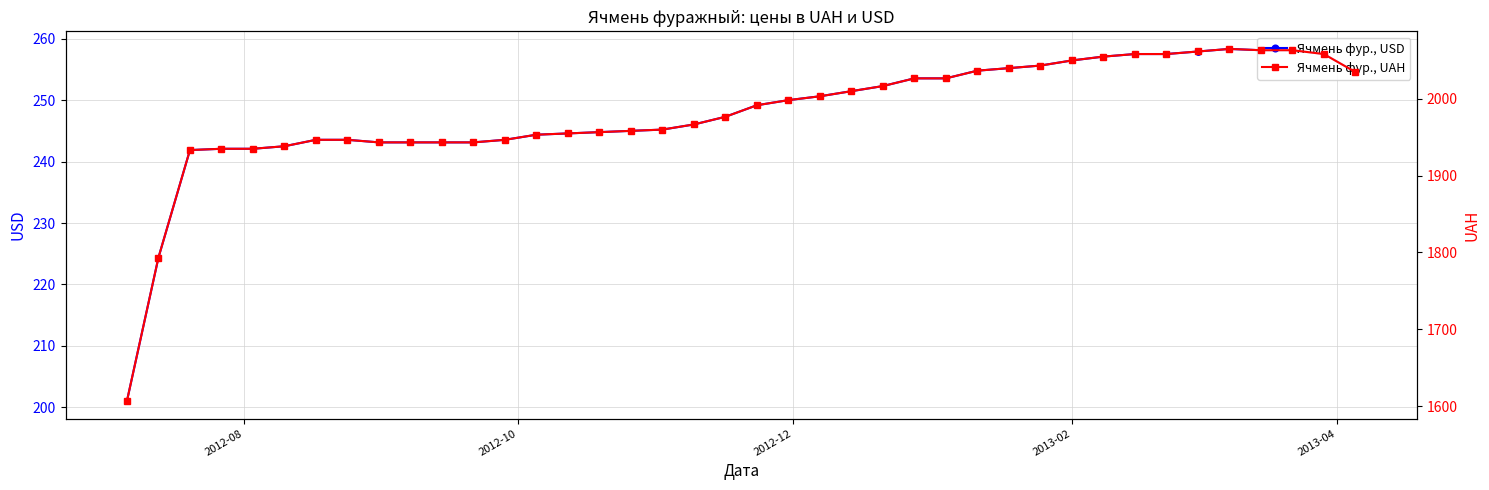

What is the maximum value for Ячмень фур., USD?

258.4